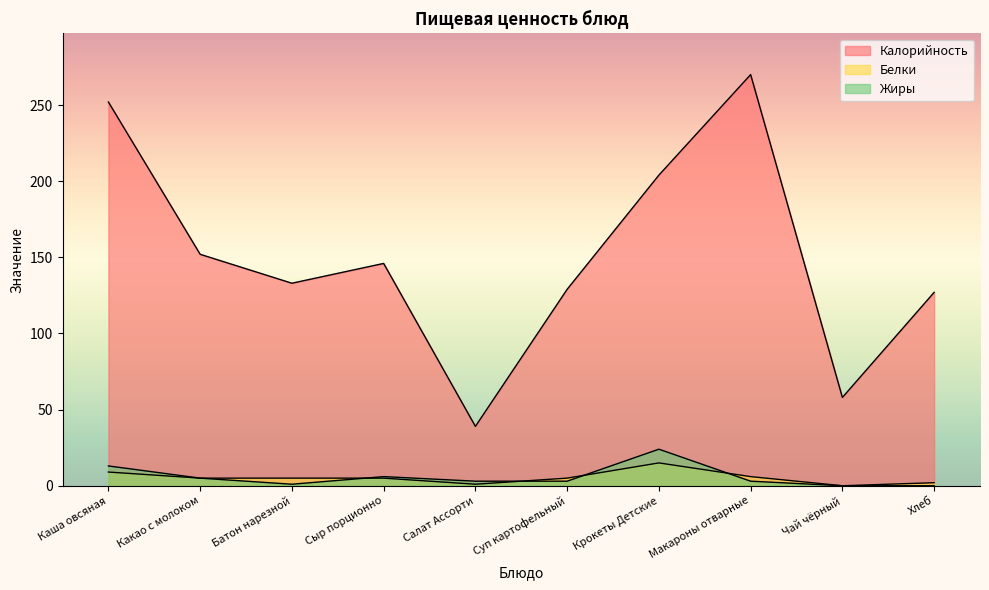

At which category does the chart reach its peak across all series?

Макароны отварные